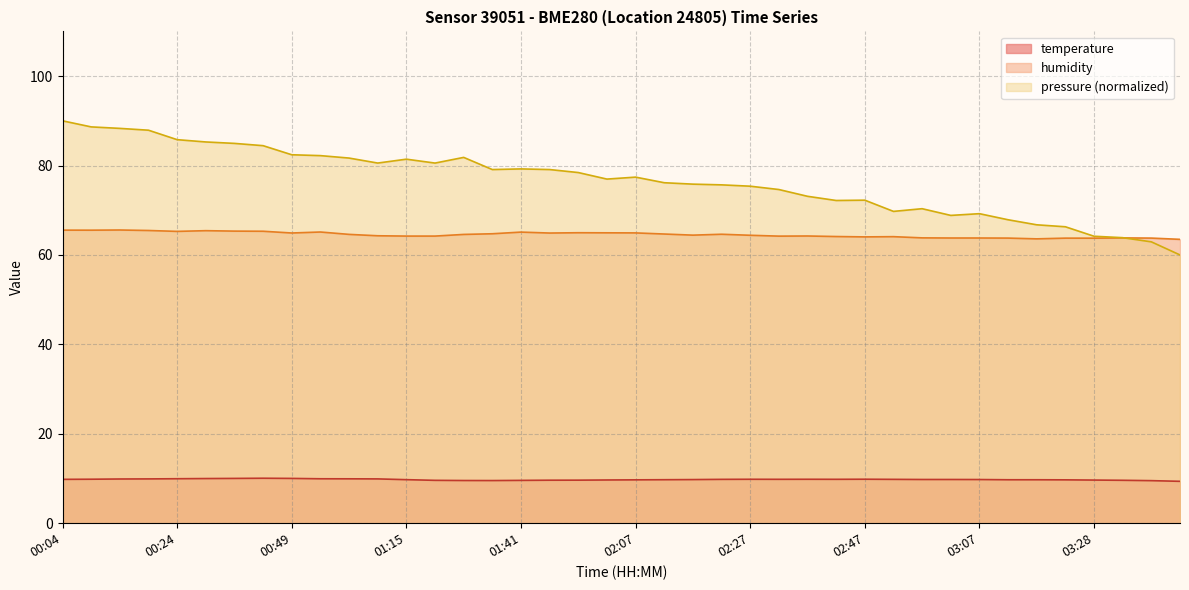

What are all the series names shown in the legend?

temperature, humidity, pressure (normalized)